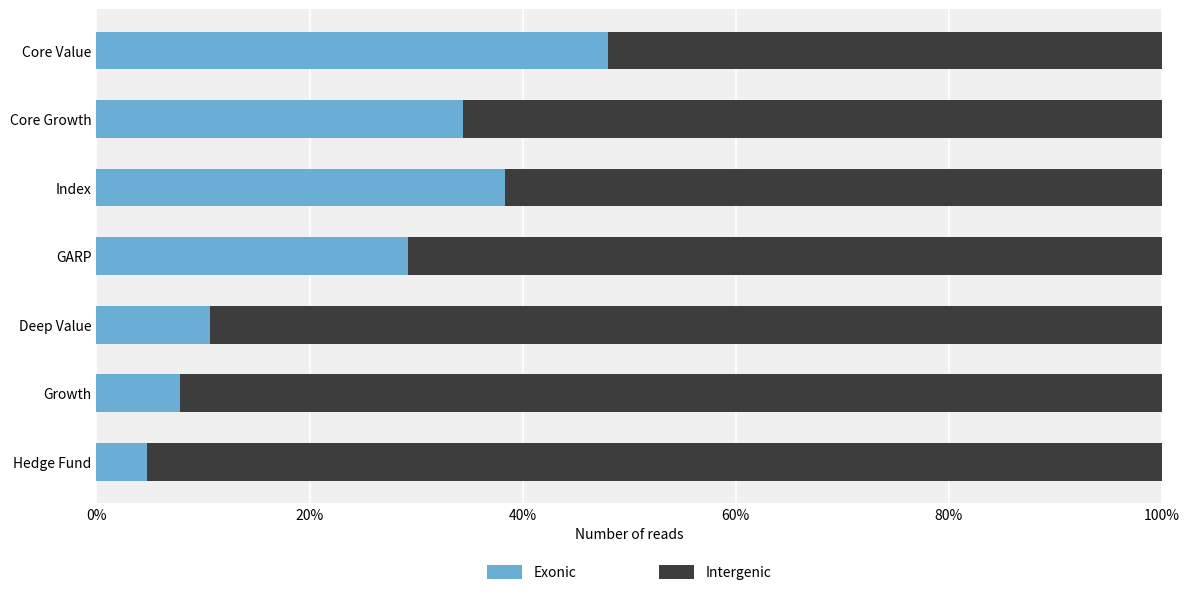

What are all the series names shown in the legend?

Exonic, Intergenic